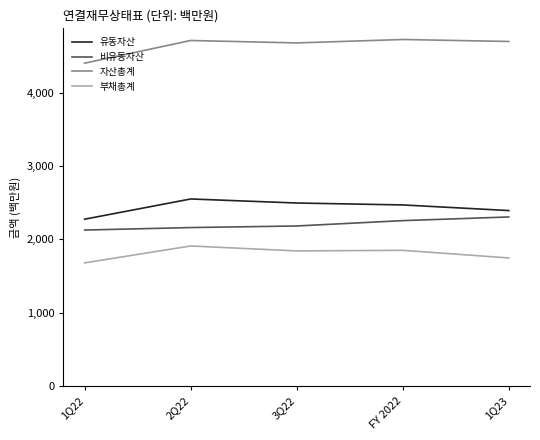

What is the minimum value shown in the chart?

1680.1